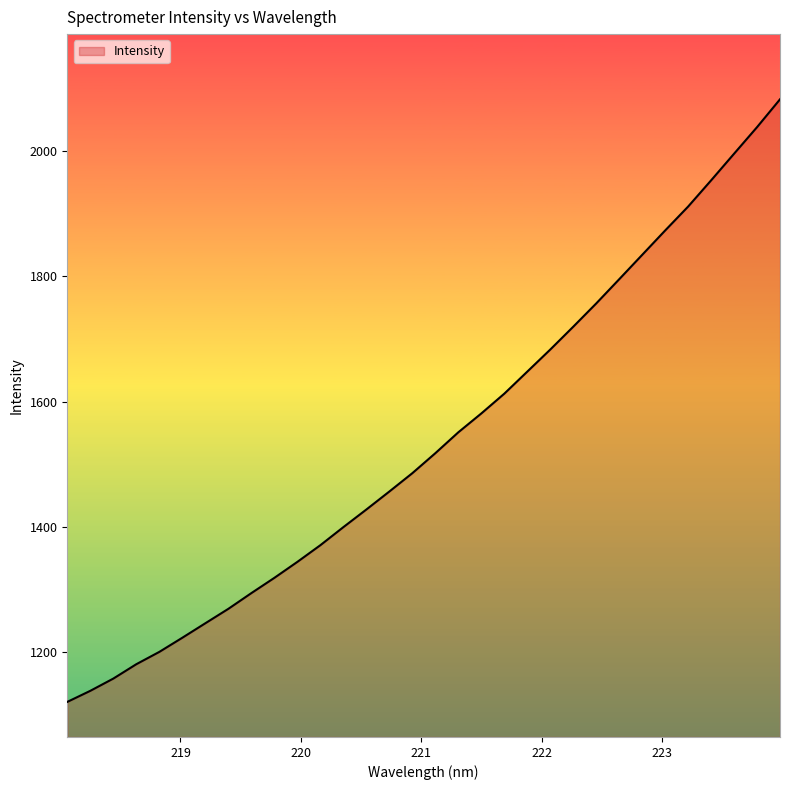

What is the sum of all values?

49186.6